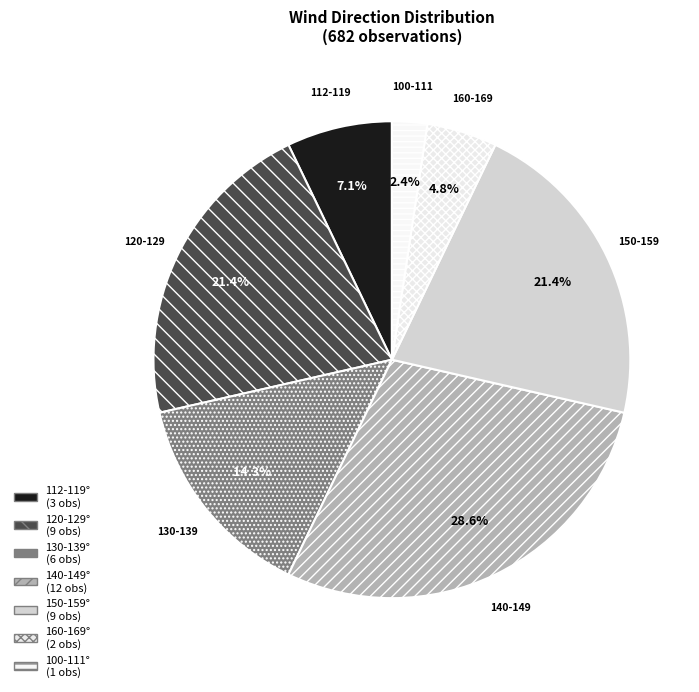

Count the number of slices in the pie.

7